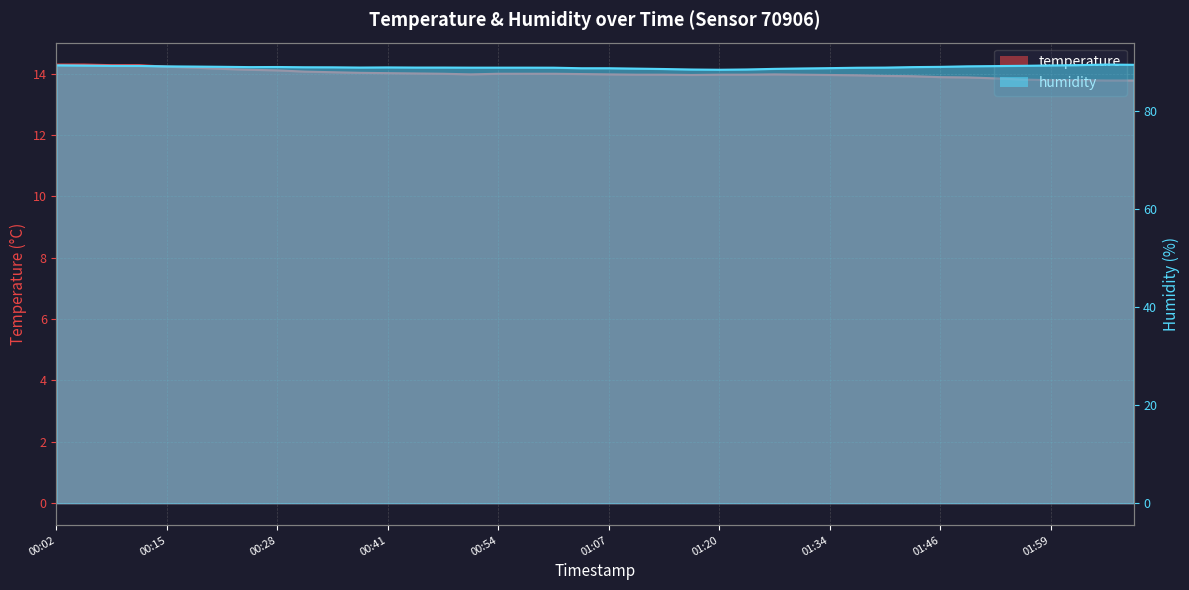

At which label is humidity closest to 88?

01:20